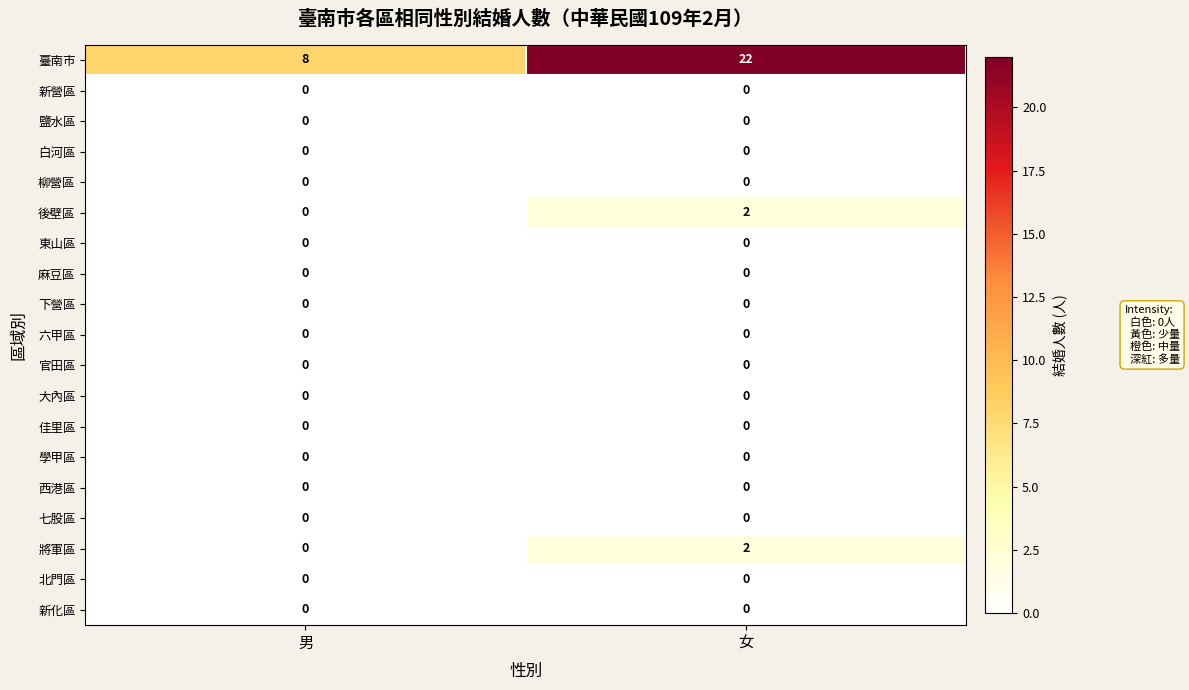

The 將軍區 series shows 3 at 女. True or false?

False